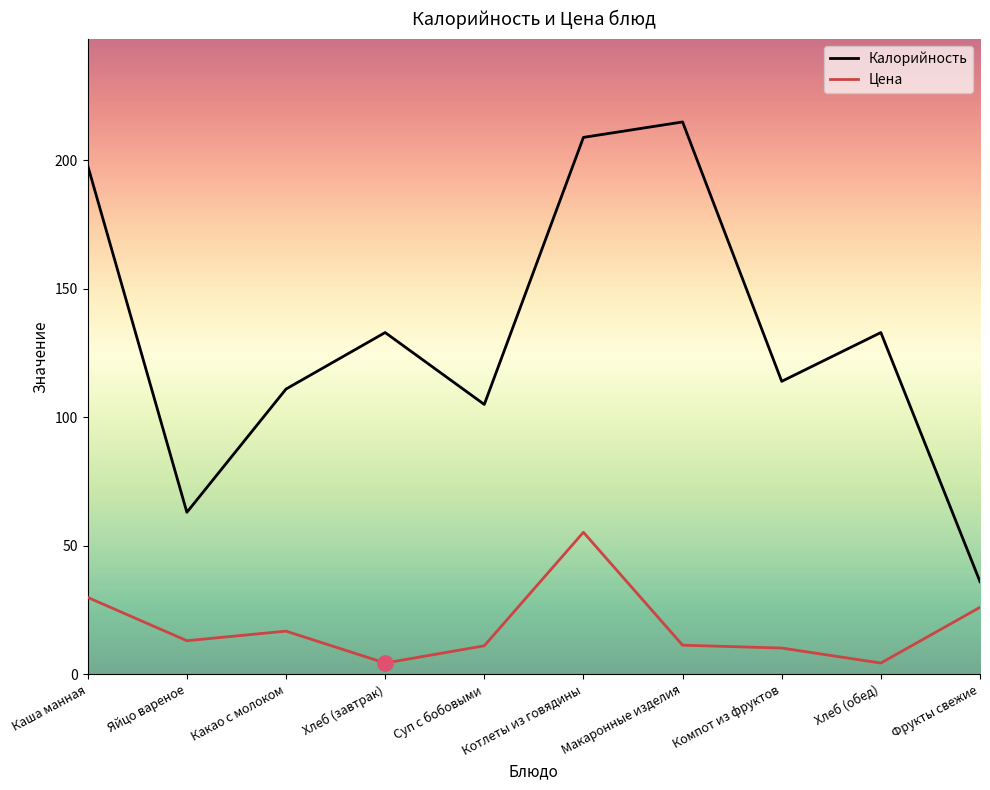

Is the value of Цена at Макаронные изделия greater than the value of Калорийность at Фрукты свежие?

No